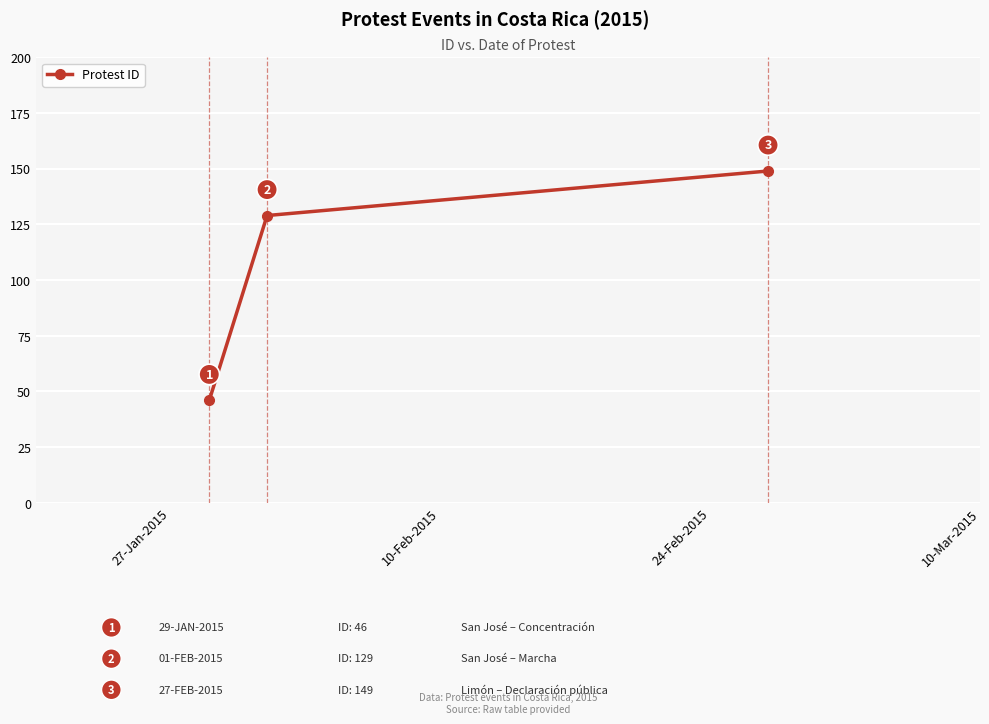

What is the difference between the maximum and minimum values?

103